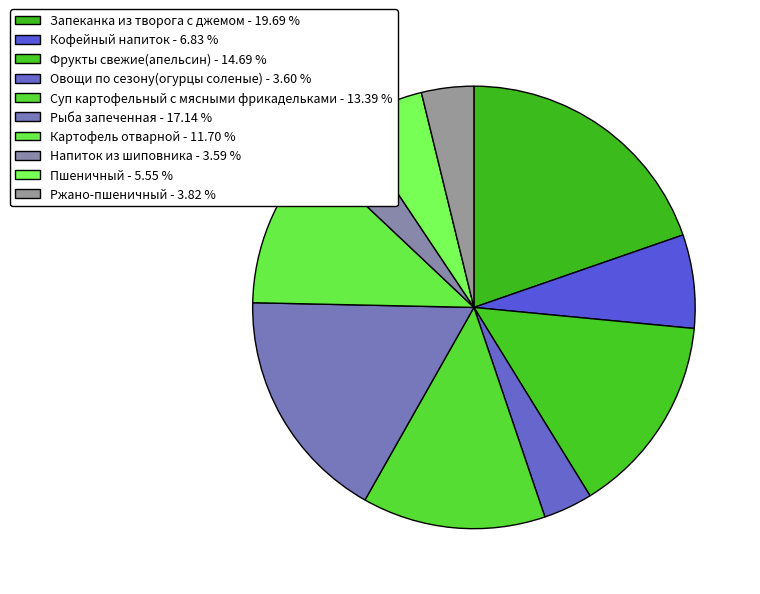

Which has a higher value, Запеканка из творога с джемом or Суп картофельный с мясными фрикадельками?

Запеканка из творога с джемом